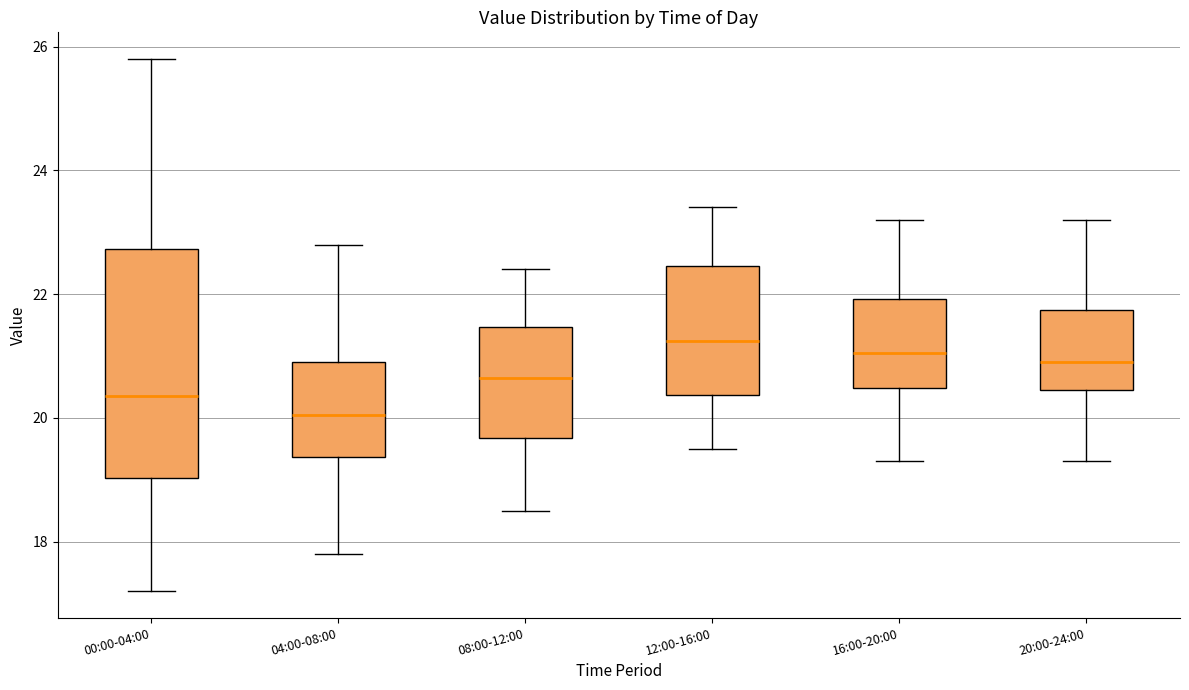

Reading left to right, read every box against the y-axis: the position of its median line, the range the box covers, and the ends of its whiskers. The values are not printed on the chart, so give them approximately, as read against the axis.

00:00-04:00: median 20.4, box 19.0 to 22.8, whiskers 17.2 to 25.8
04:00-08:00: median 20.0, box 19.4 to 21.0, whiskers 17.8 to 22.8
08:00-12:00: median 20.6, box 19.6 to 21.4, whiskers 18.6 to 22.4
12:00-16:00: median 21.2, box 20.4 to 22.4, whiskers 19.6 to 23.4
16:00-20:00: median 21.0, box 20.4 to 22.0, whiskers 19.4 to 23.2
20:00-24:00: median 21.0, box 20.4 to 21.8, whiskers 19.4 to 23.2